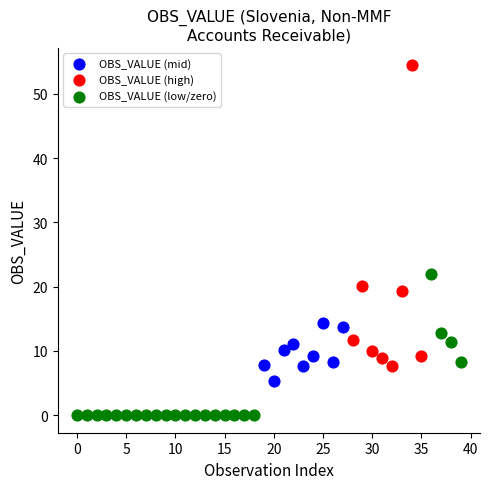

Which series contains the lowest Y value?

OBS_VALUE (low/zero)